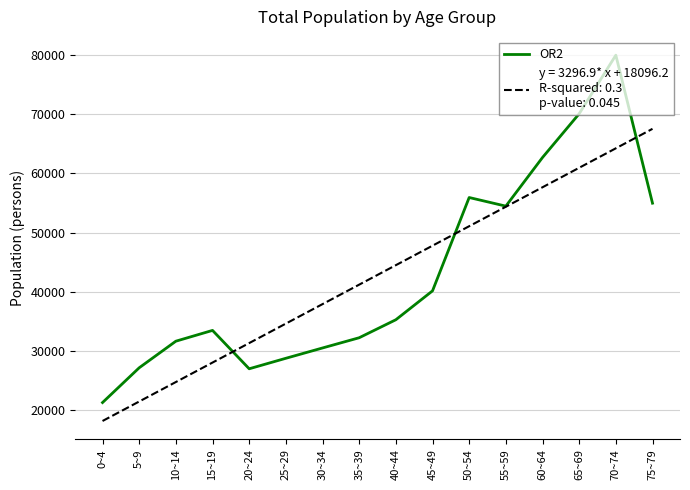

What is the smallest value displayed?

18096.2